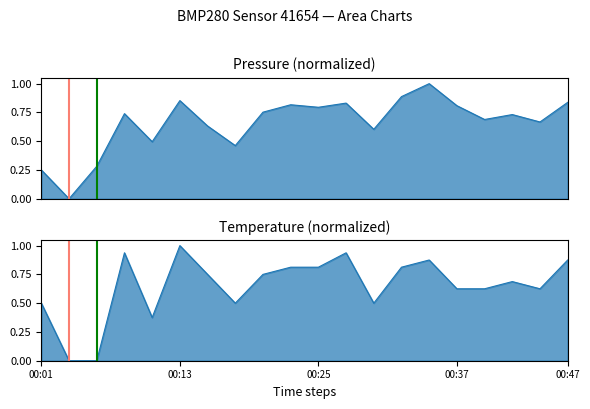

At which category is the sum across all series the highest?

14